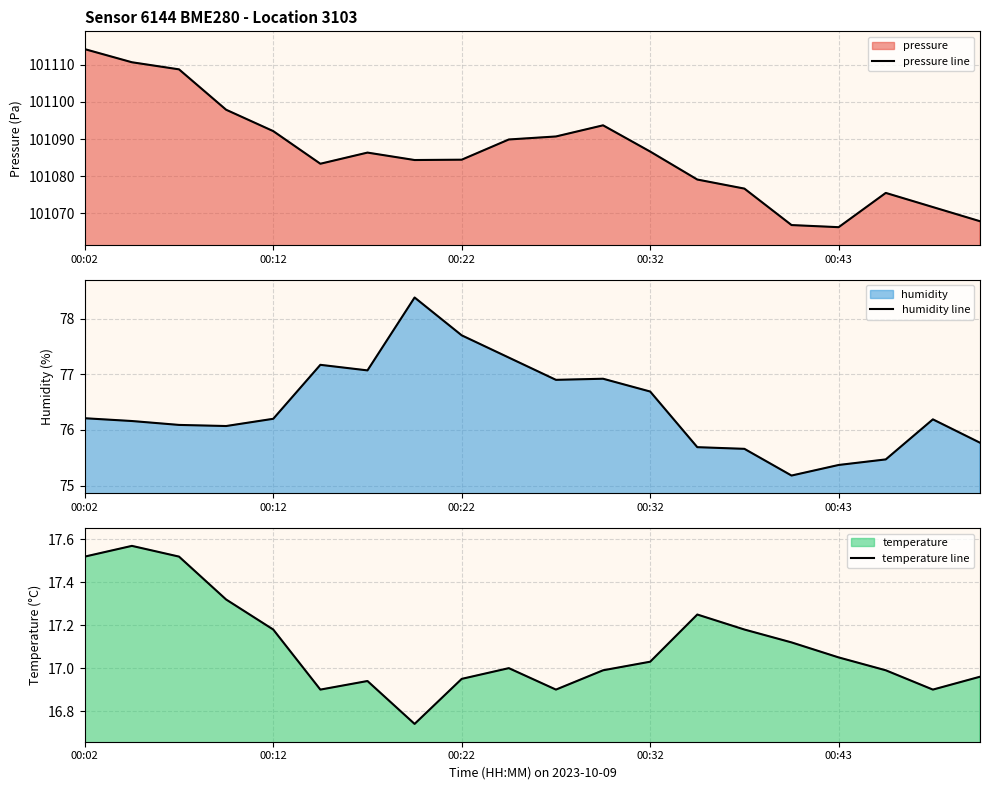

True or false: temperature line and pressure line intersect in this chart.

False